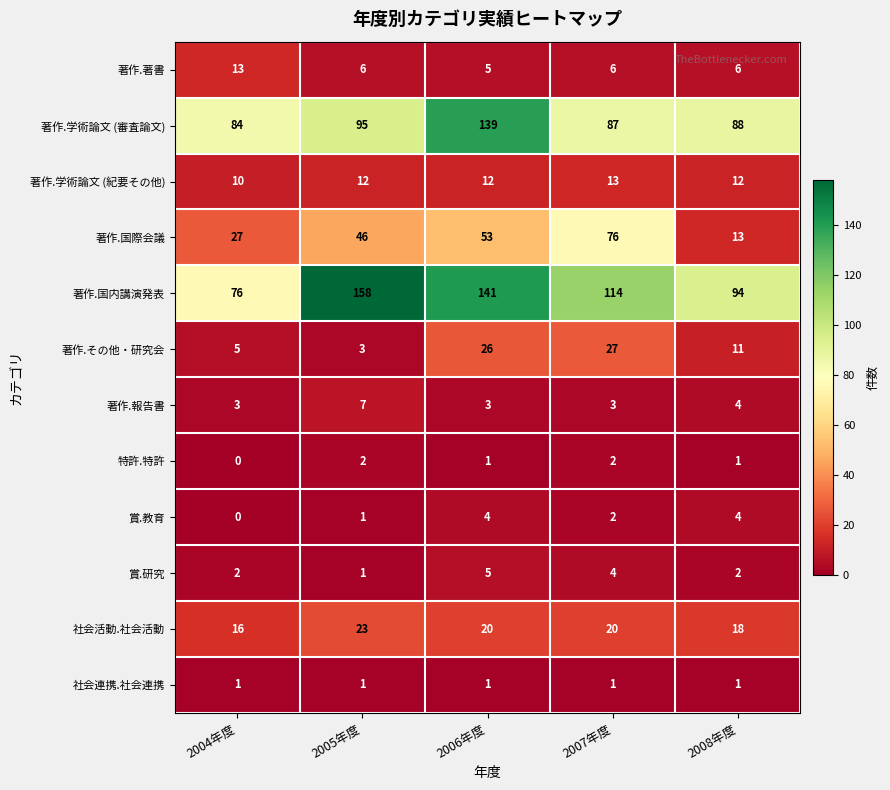

The value of 著作.国内講演発表 at 2007年度 is 165. True or false?

False